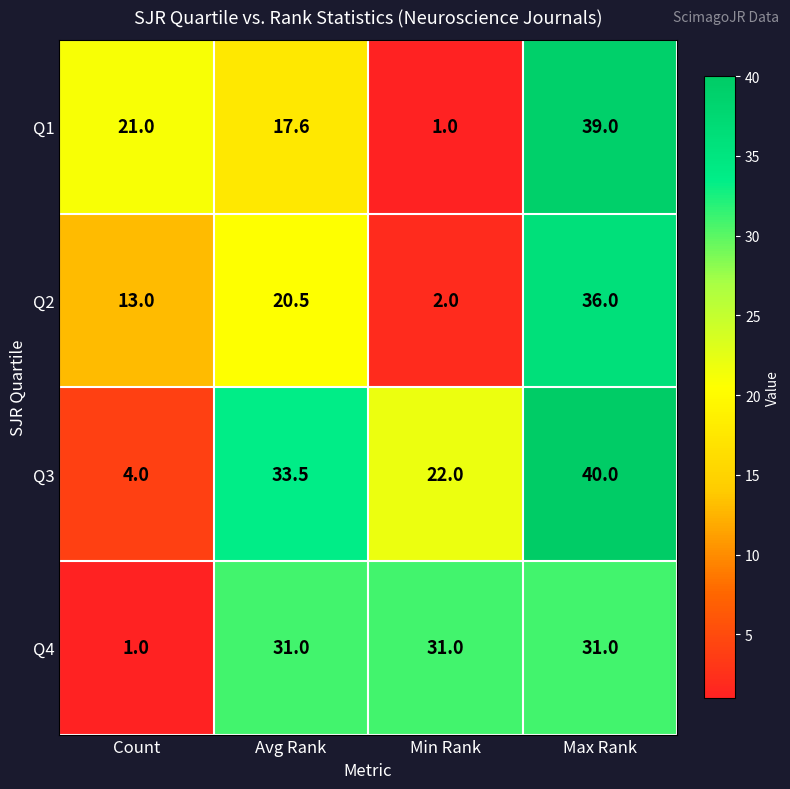

The Q1 series shows 17.6 at Avg Rank. True or false?

True